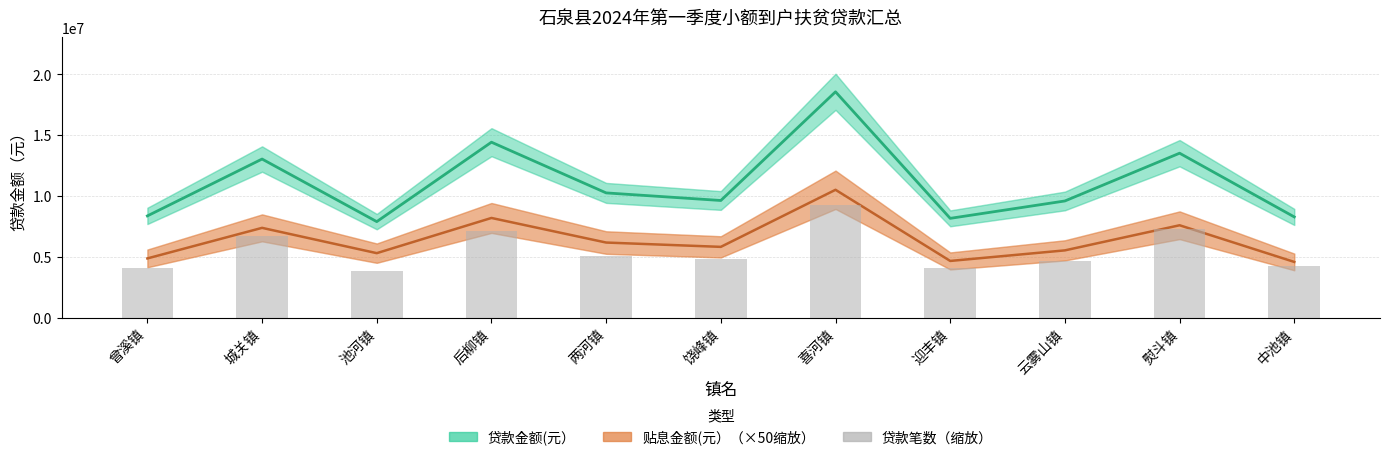

Are the bars grouped side by side (vs. stacked)?

No